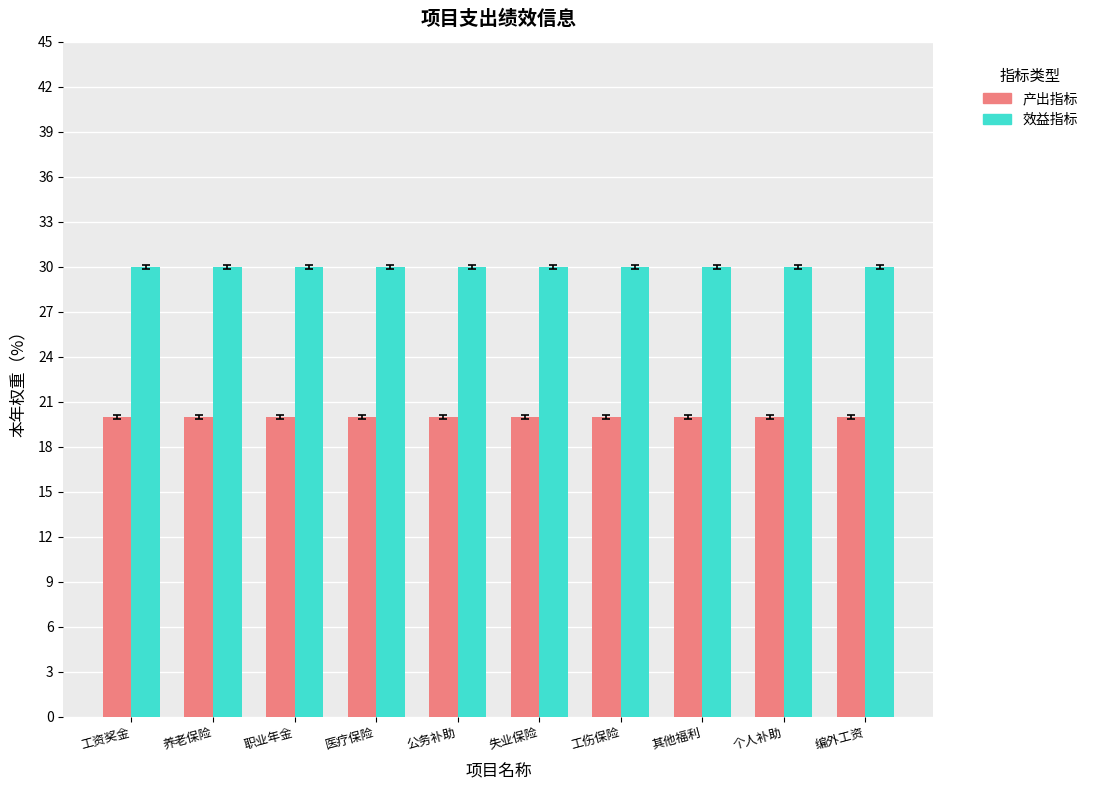

Count the number of categories in the chart.

10